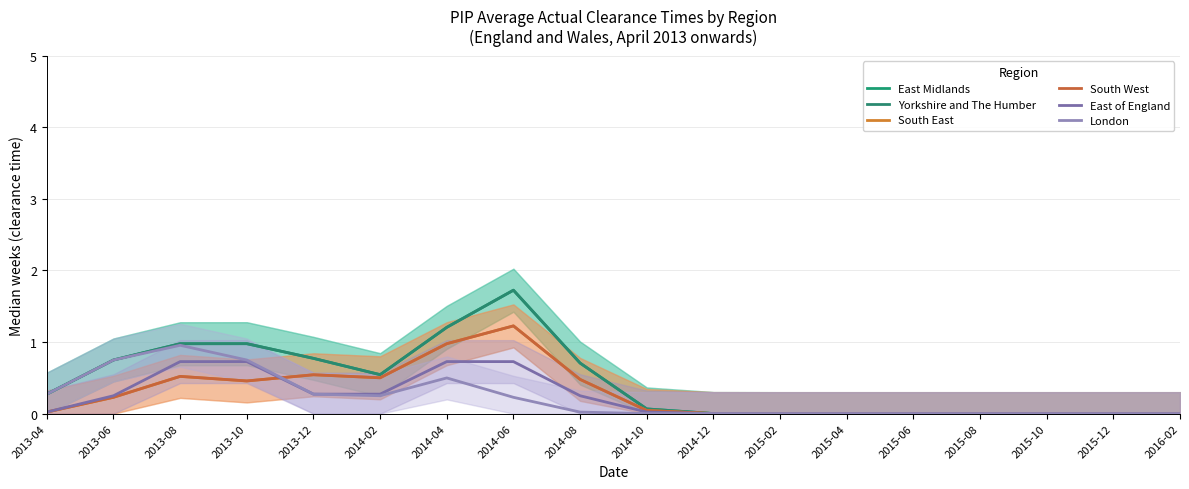

Which has a higher value, 2015-08 or 2013-04?

2013-04